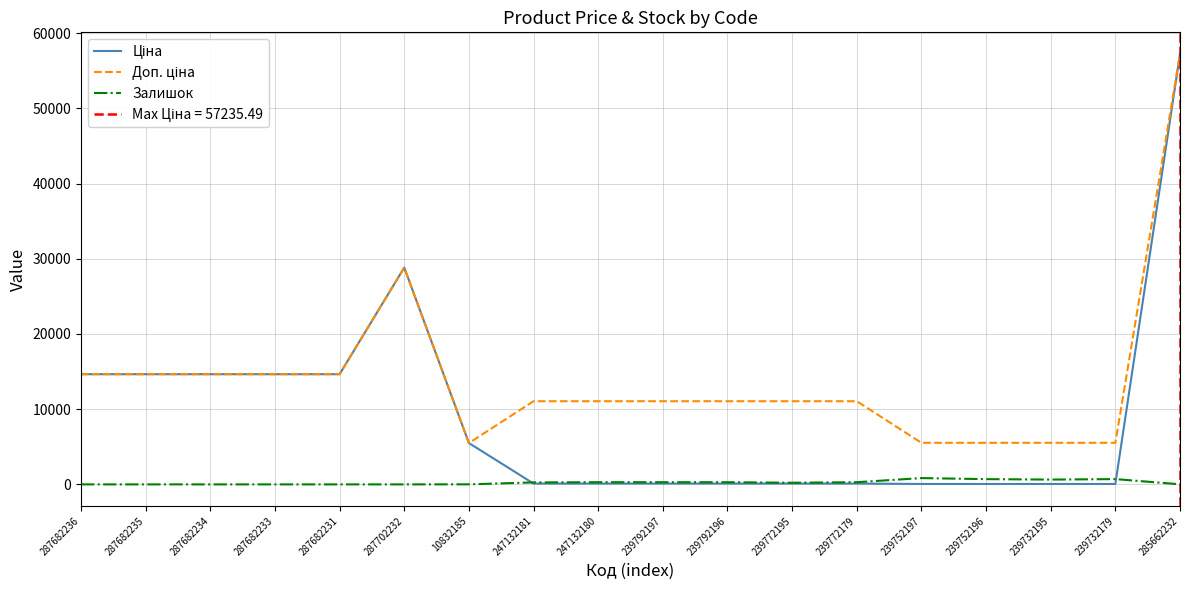

How many interior local valleys does the Доп. ціна series have?

1